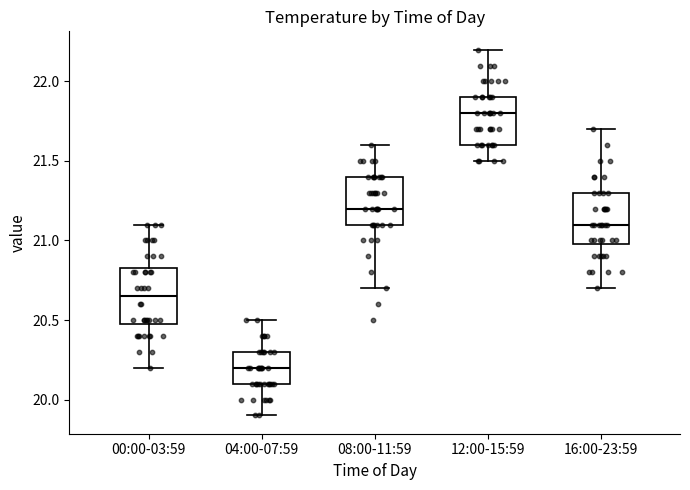

Reading left to right, transcribe this box plot: for each box, give where its median line is, the range the box spans, and where its two whiskers end, as read against the y-axis. The values are not printed on the chart, so give them approximately, as read against the axis.

00:00-03:59: median 20.65, box 20.50 to 20.85, whiskers 20.20 to 21.10
04:00-07:59: median 20.20, box 20.10 to 20.30, whiskers 19.90 to 20.50
08:00-11:59: median 21.20, box 21.10 to 21.40, whiskers 20.70 to 21.60
12:00-15:59: median 21.80, box 21.60 to 21.90, whiskers 21.50 to 22.20
16:00-23:59: median 21.10, box 21.00 to 21.30, whiskers 20.70 to 21.70